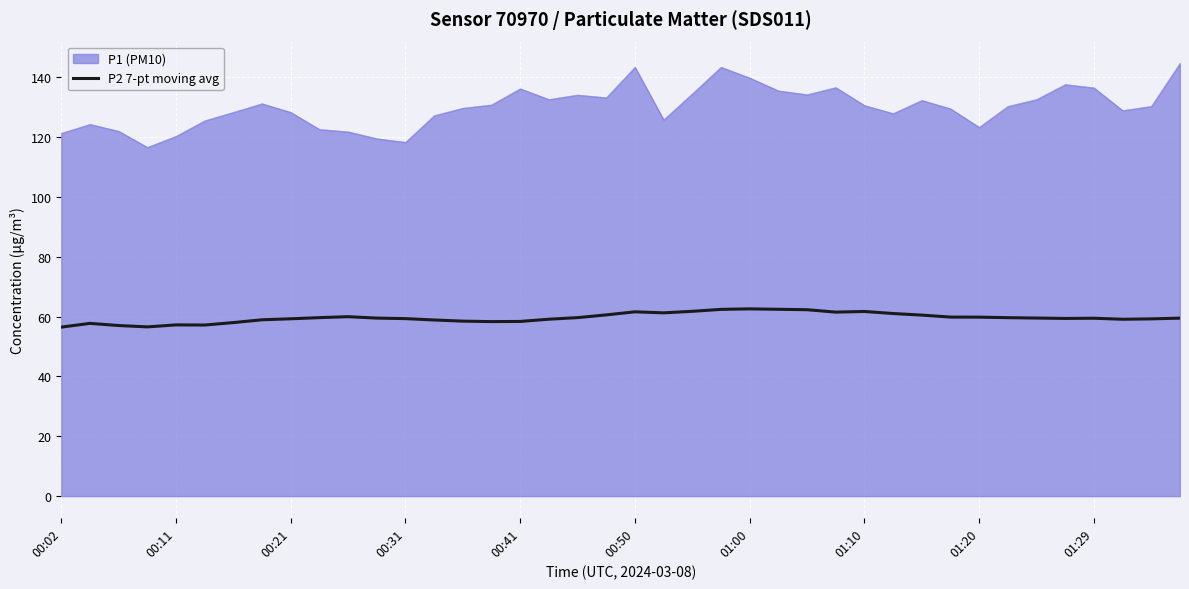

Which series has the largest range (max minus min)?

P1 (PM10)